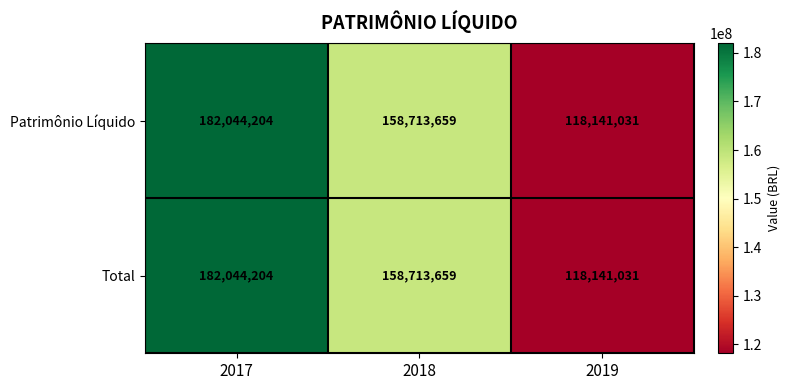

Reading left to right, transcribe all the data shown in this chart.

Patrimônio Líquido: 2017=182044204	2018=158713659	2019=118141031
Total: 2017=182044204	2018=158713659	2019=118141031